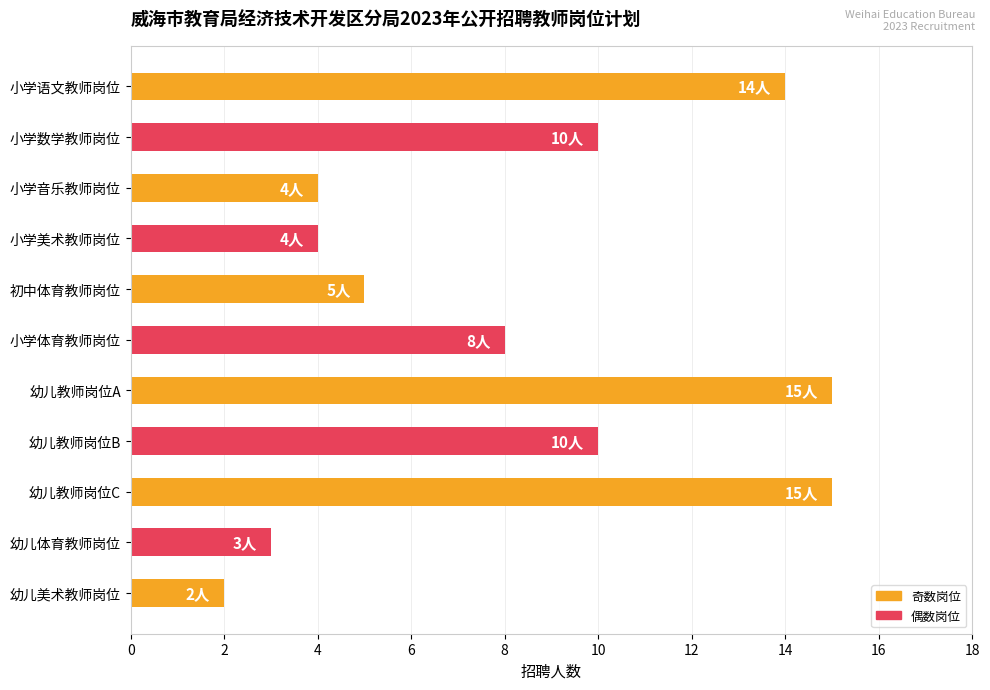

The value at 小学语文教师岗位 is 14. True or false?

True